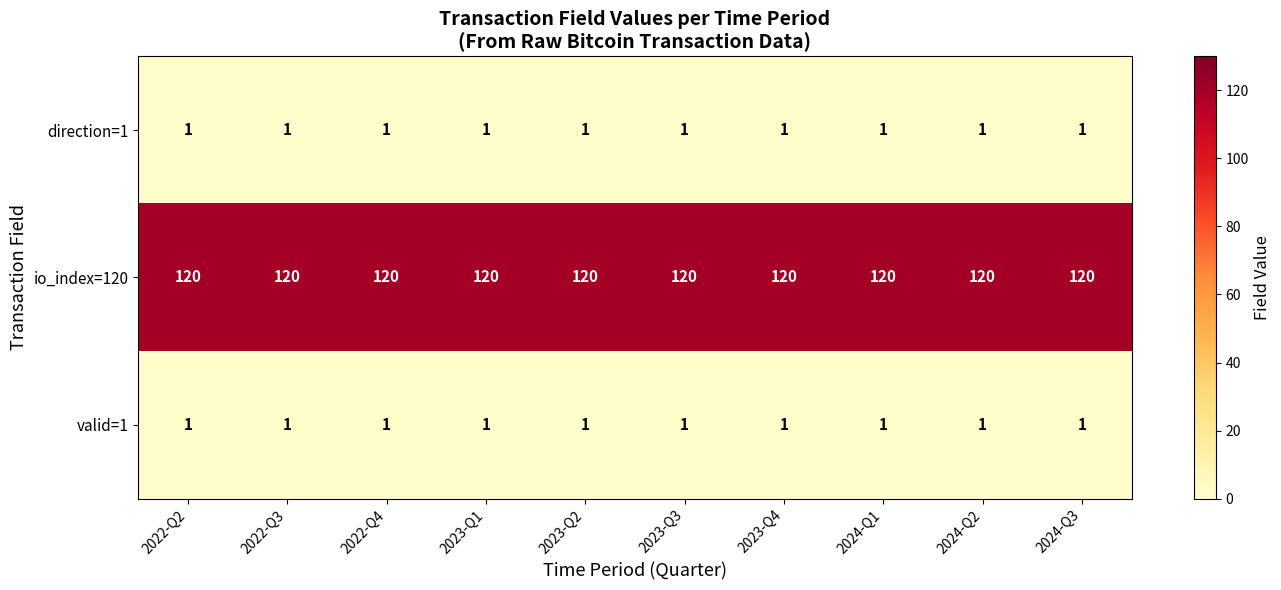

What is the average value of the io_index=120 series?

120